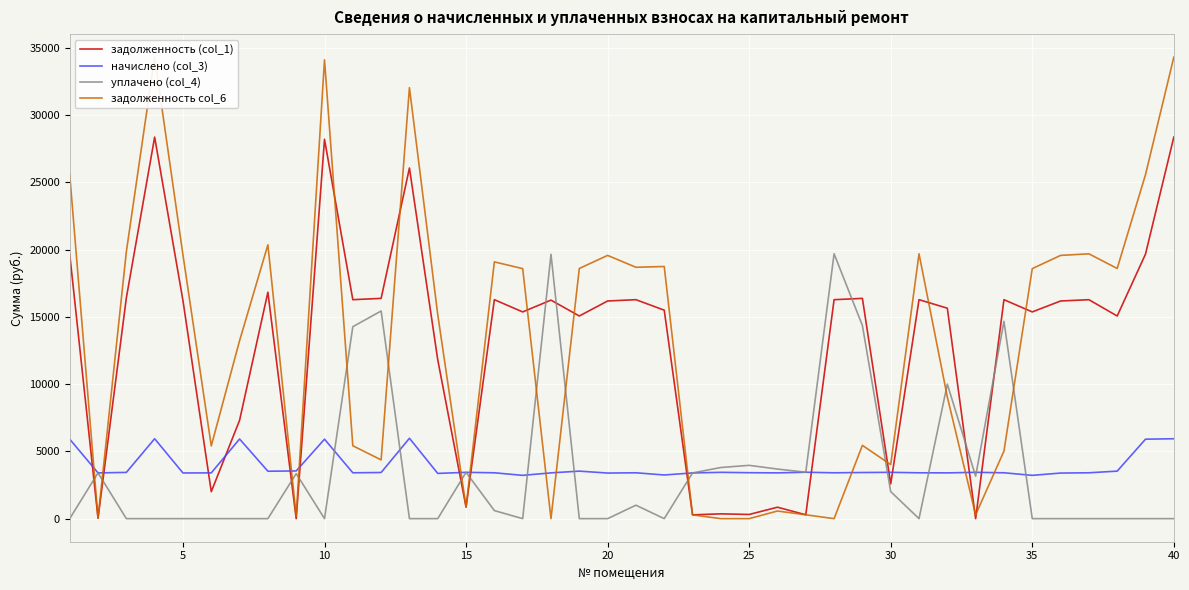

Which series ends up on top after the final intersection of начислено (col_3) and задолженность (col_1)?

задолженность (col_1)